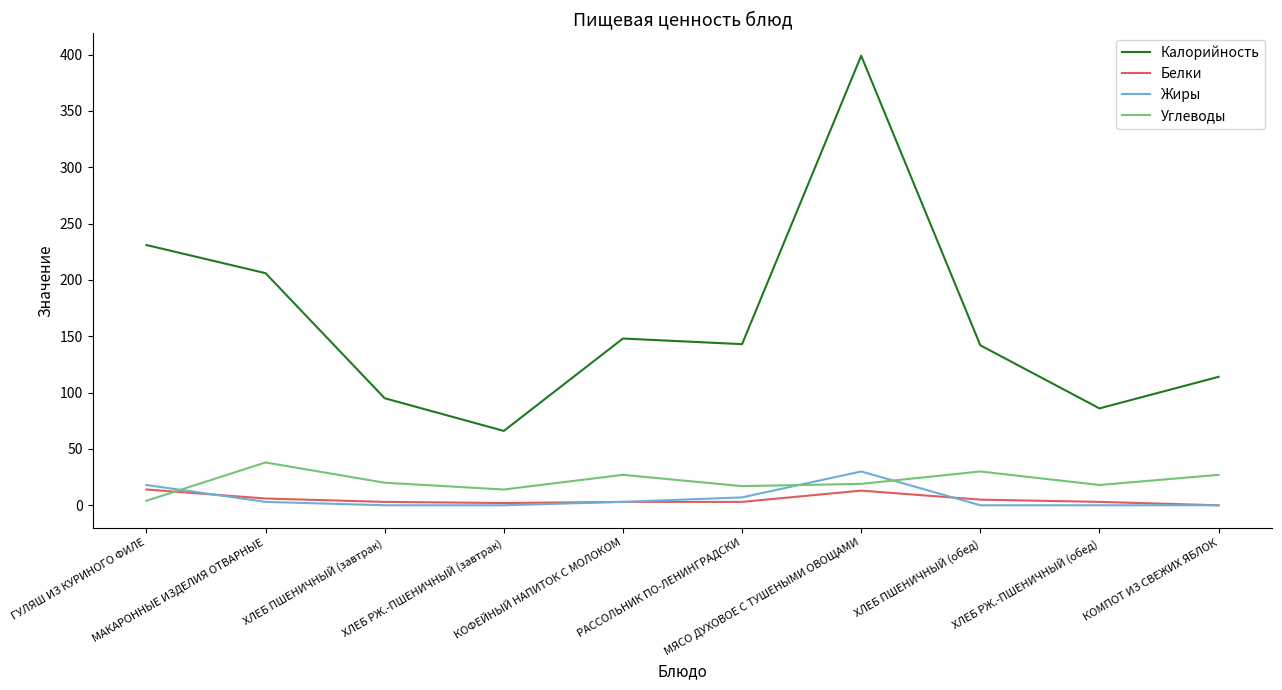

List the series in order of their peak value, lowest first.

Белки, Жиры, Углеводы, Калорийность